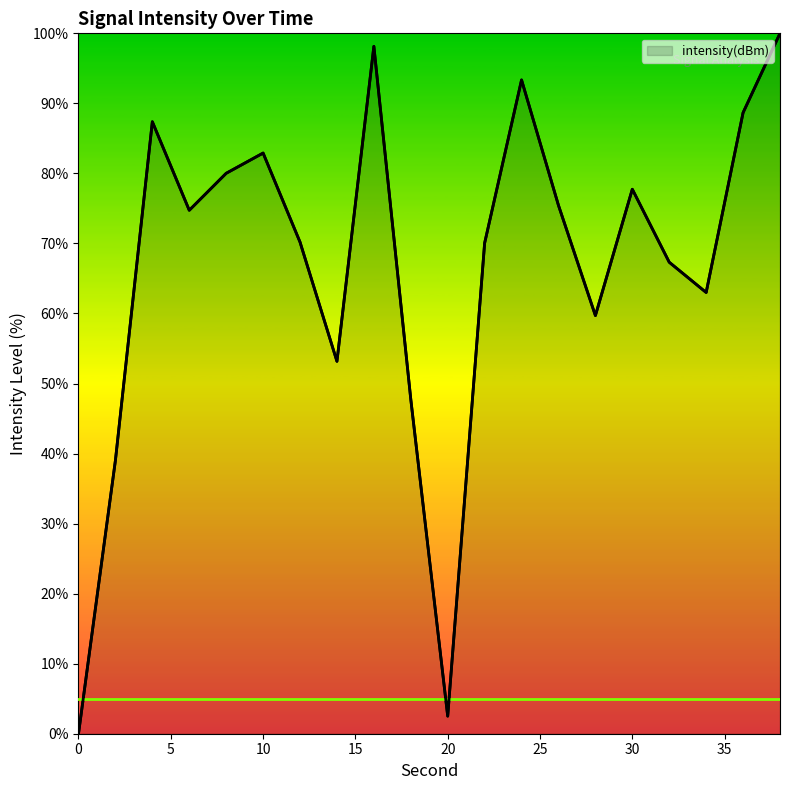

What is the greatest value displayed?

100.0